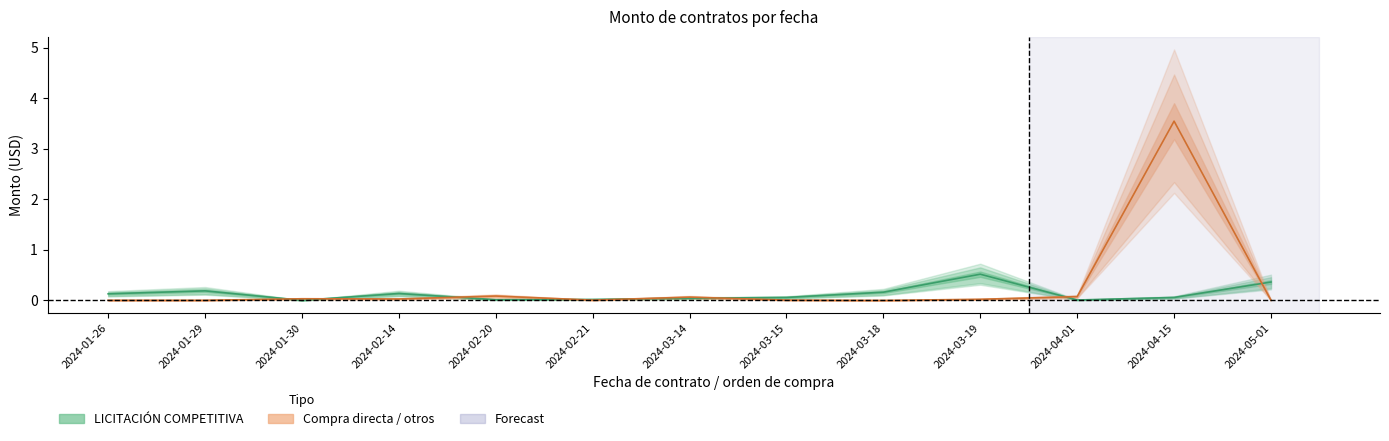

Reading left to right, extract all data points from this chart.

LICITACIÓN COMPETITIVA: 2024-01-26=0.1	2024-01-29=0.2	2024-01-30=0.0	2024-02-14=0.1	2024-02-20=0.0	2024-02-21=0.0	2024-03-14=0.0	2024-03-15=0.1	2024-03-18=0.2	2024-03-19=0.5	2024-04-01=0.0	2024-04-15=0.1	2024-05-01=0.4
Compra directa / otros: 2024-01-26=0.0	2024-01-29=0.0	2024-01-30=0.0	2024-02-14=0.0	2024-02-20=0.1	2024-02-21=0.0	2024-03-14=0.1	2024-03-15=0.0	2024-03-18=0.0	2024-03-19=0.0	2024-04-01=0.1	2024-04-15=3.5	2024-05-01=0.0